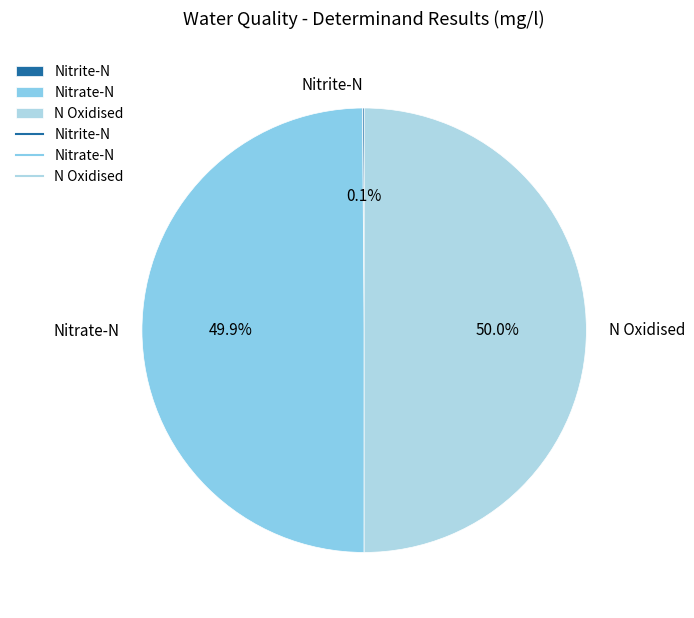

What percentage is the Nitrate-N slice, to the nearest percent?

50%